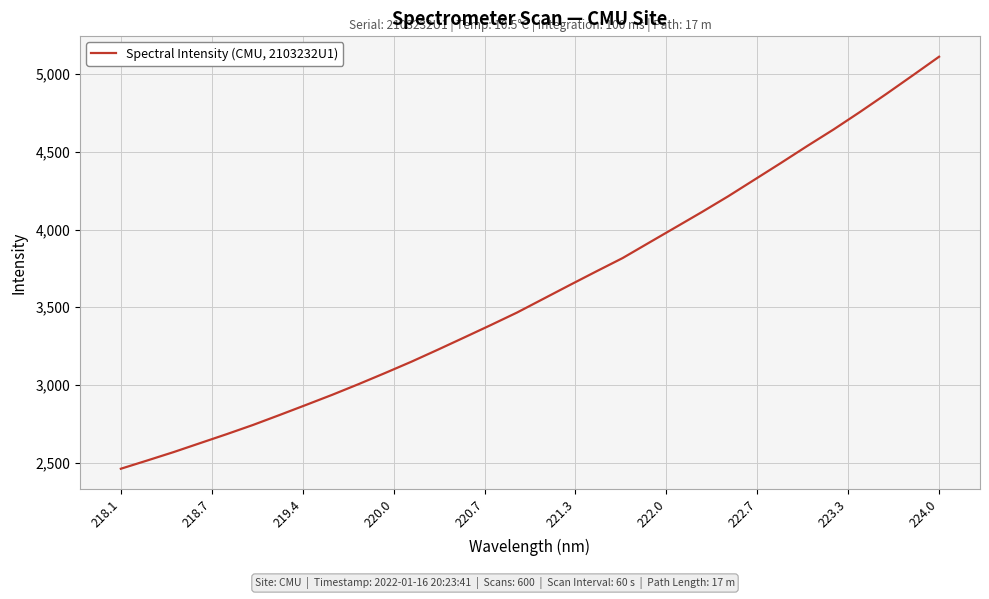

What is the smallest value displayed?

2460.3